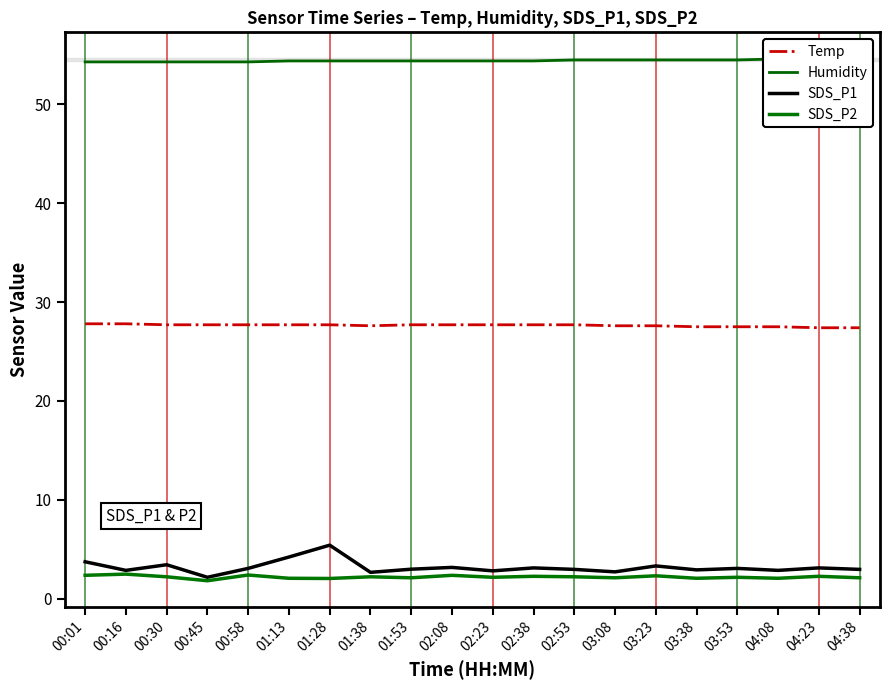

At which label does Temp reach its minimum?

04:23